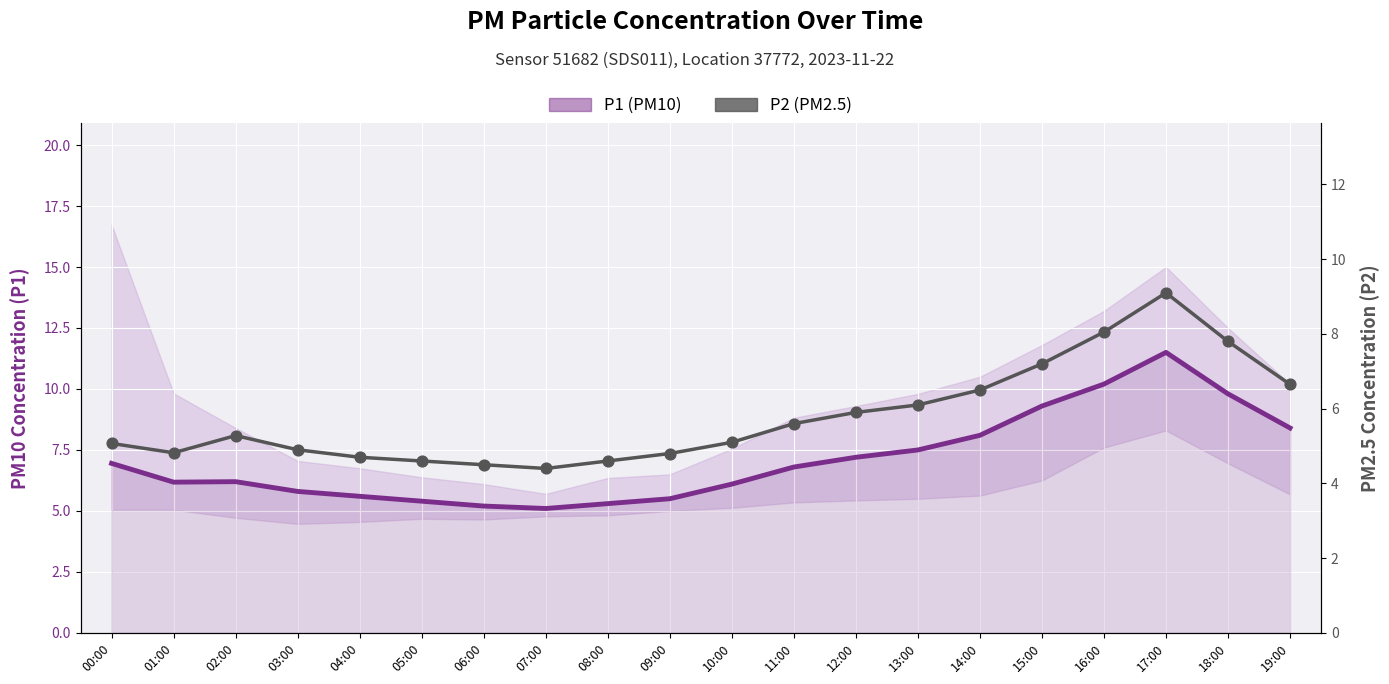

Which series has the largest total across all categories?

P1 (PM10)